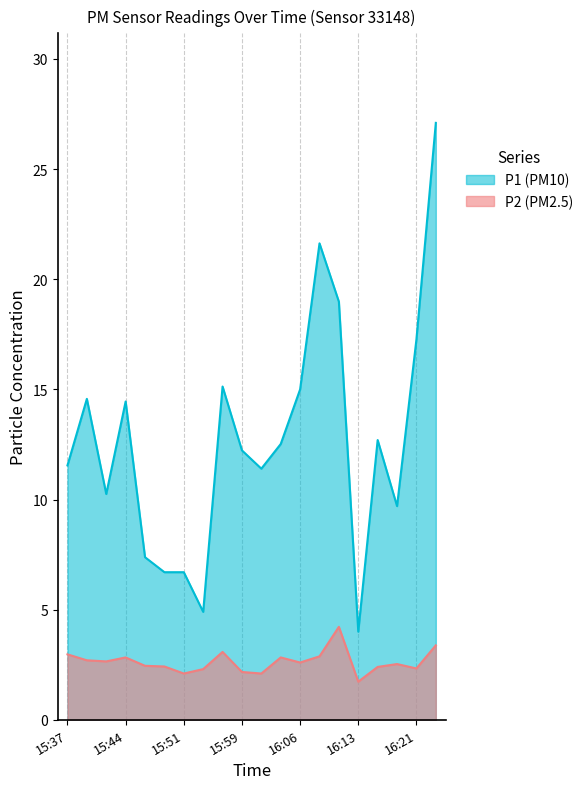

What value does the P1 series have at 16:04?

12.5